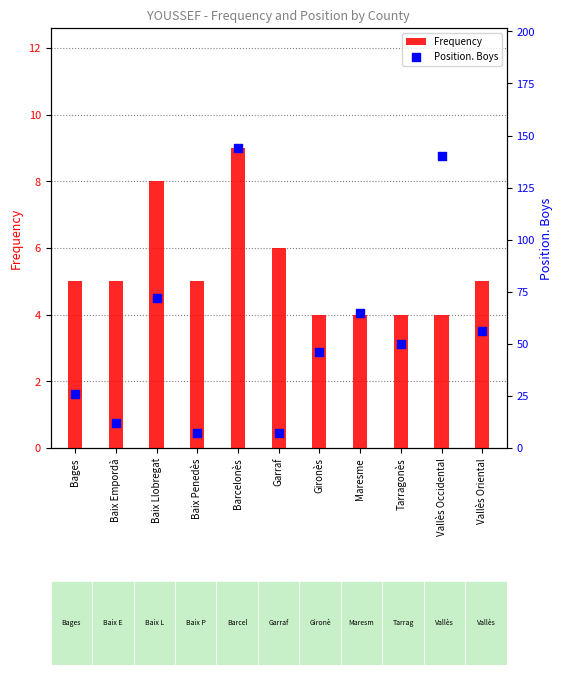

What are all the series names shown in the legend?

Frequency, Position. Boys